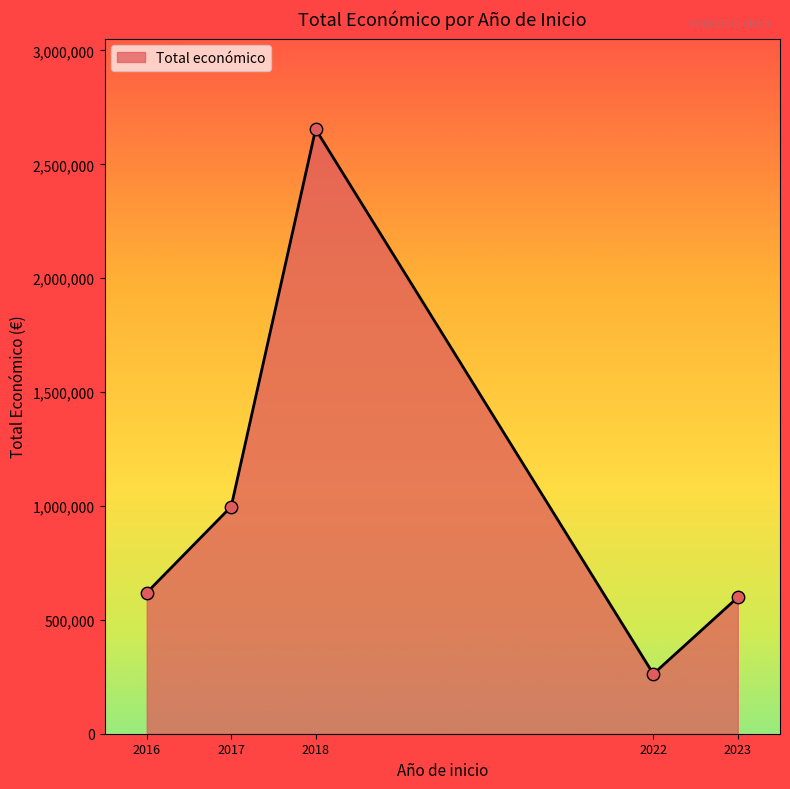

What is the change in value from 2017 to 2018?

+1657045